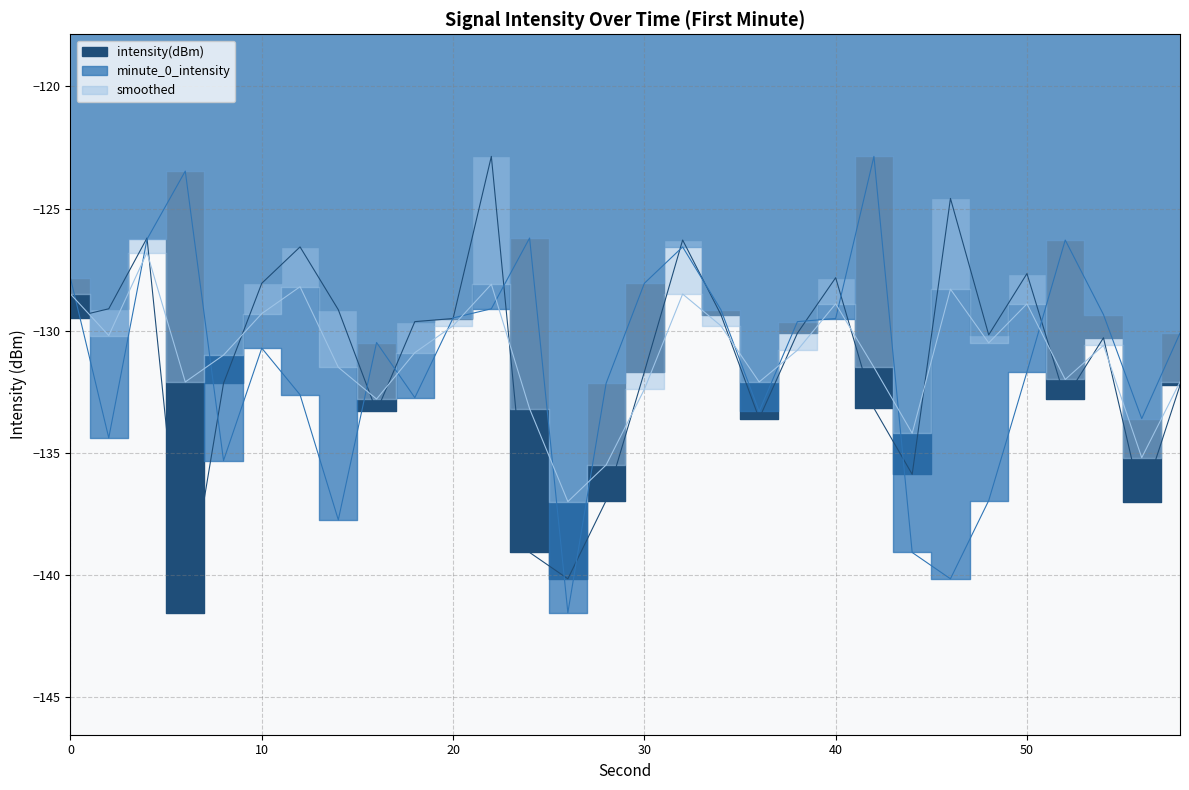

What is the total value across all series at 24?

-398.5